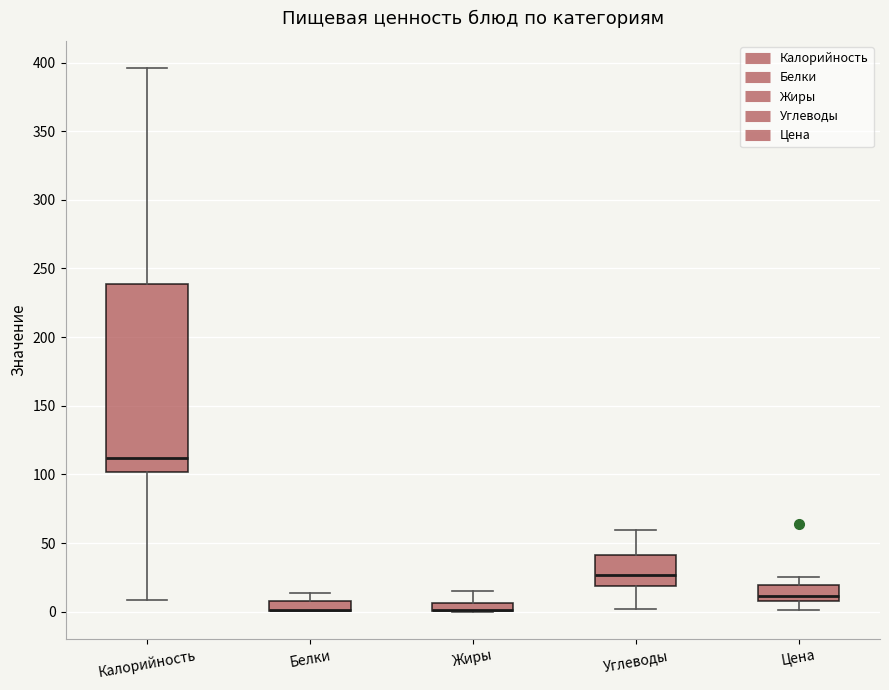

Where is the lower edge of the box for Белки on the y-axis? The values are not printed on the chart, so give them approximately, as read against the axis.

0